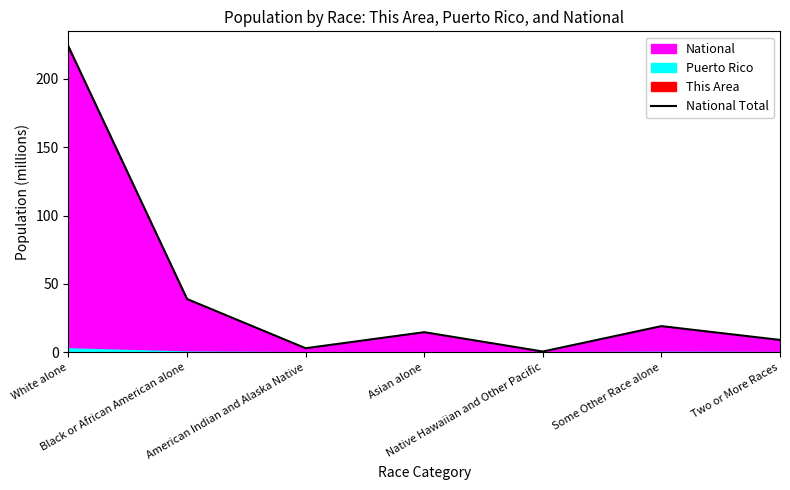

At which category does the chart reach its minimum across all series?

Native Hawaiian and Other Pacific